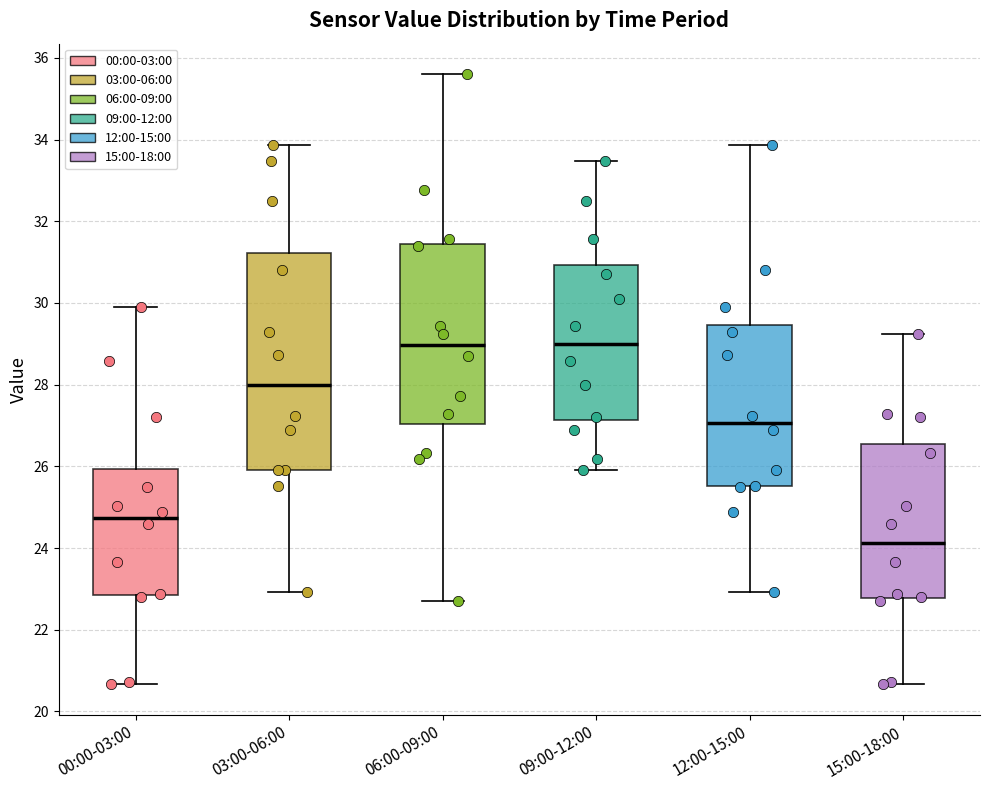

Reading left to right, read every box against the y-axis: the position of its median line, the range the box covers, and the ends of its whiskers. The values are not printed on the chart, so give them approximately, as read against the axis.

00:00-03:00: median 24.8, box 22.8 to 26.0, whiskers 20.6 to 30.0
03:00-06:00: median 28.0, box 26.0 to 31.2, whiskers 23.0 to 33.8
06:00-09:00: median 29.0, box 27.0 to 31.4, whiskers 22.8 to 35.6
09:00-12:00: median 29.0, box 27.2 to 31.0, whiskers 26.0 to 33.4
12:00-15:00: median 27.0, box 25.6 to 29.4, whiskers 23.0 to 33.8
15:00-18:00: median 24.2, box 22.8 to 26.6, whiskers 20.6 to 29.2